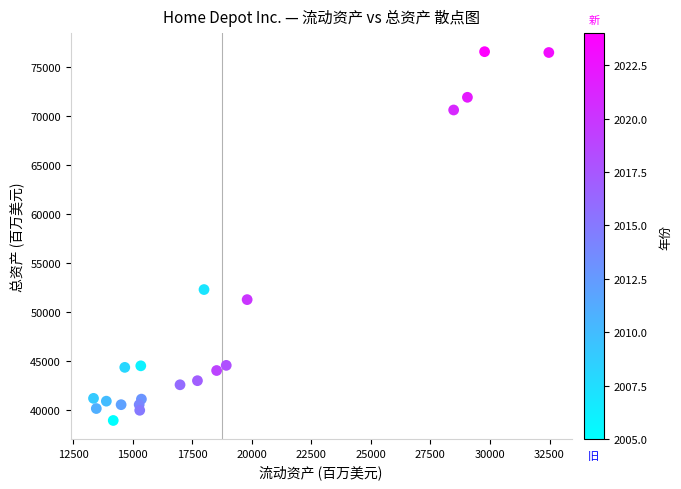

What is the range of Y values (max minus min)?

37623